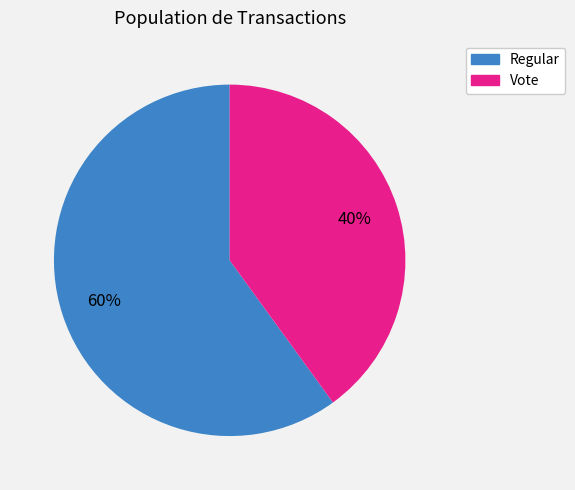

What is the ratio of the value at Vote to the value at Regular?

0.7